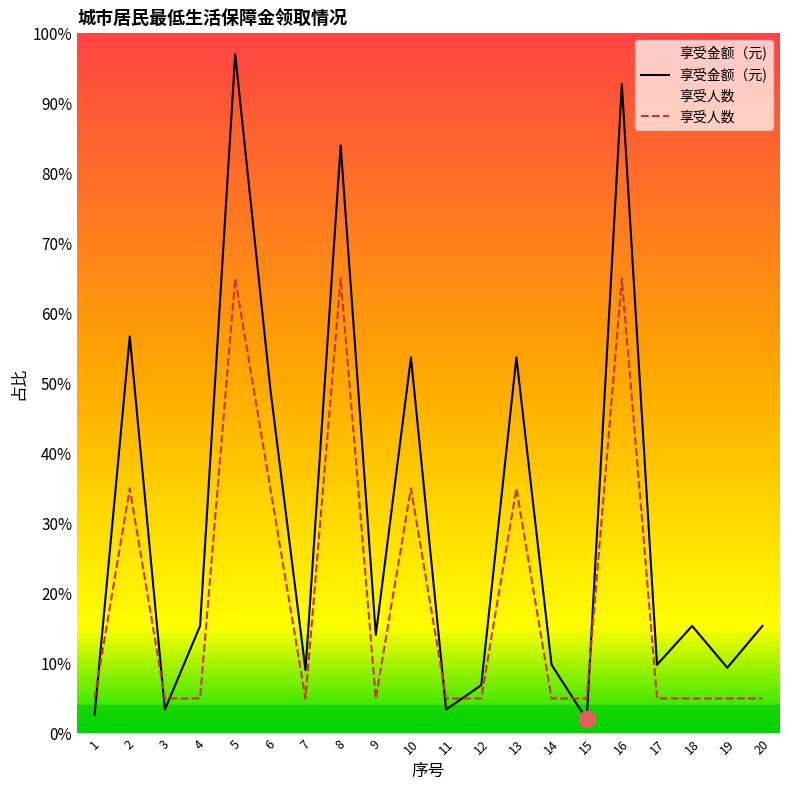

Where is 享受金额（元) nearest to the value 49?

6